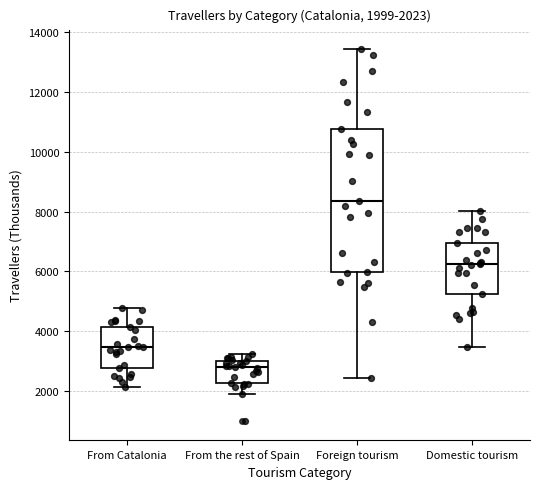

Which box has the lowest median line?

From the rest of Spain